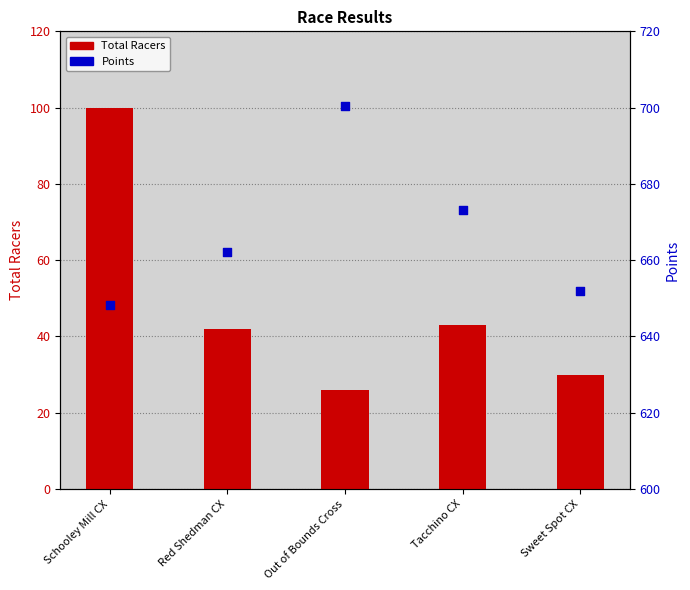

Which series has the largest total across all categories?

Points